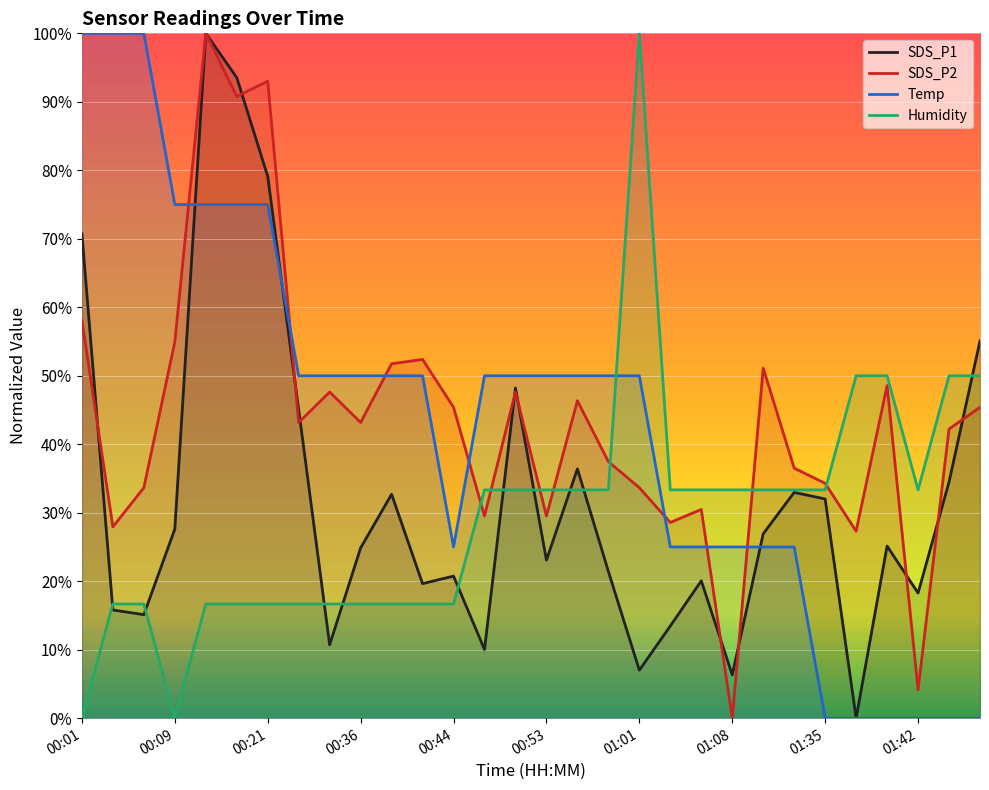

Which series has the largest range (max minus min)?

SDS_P1